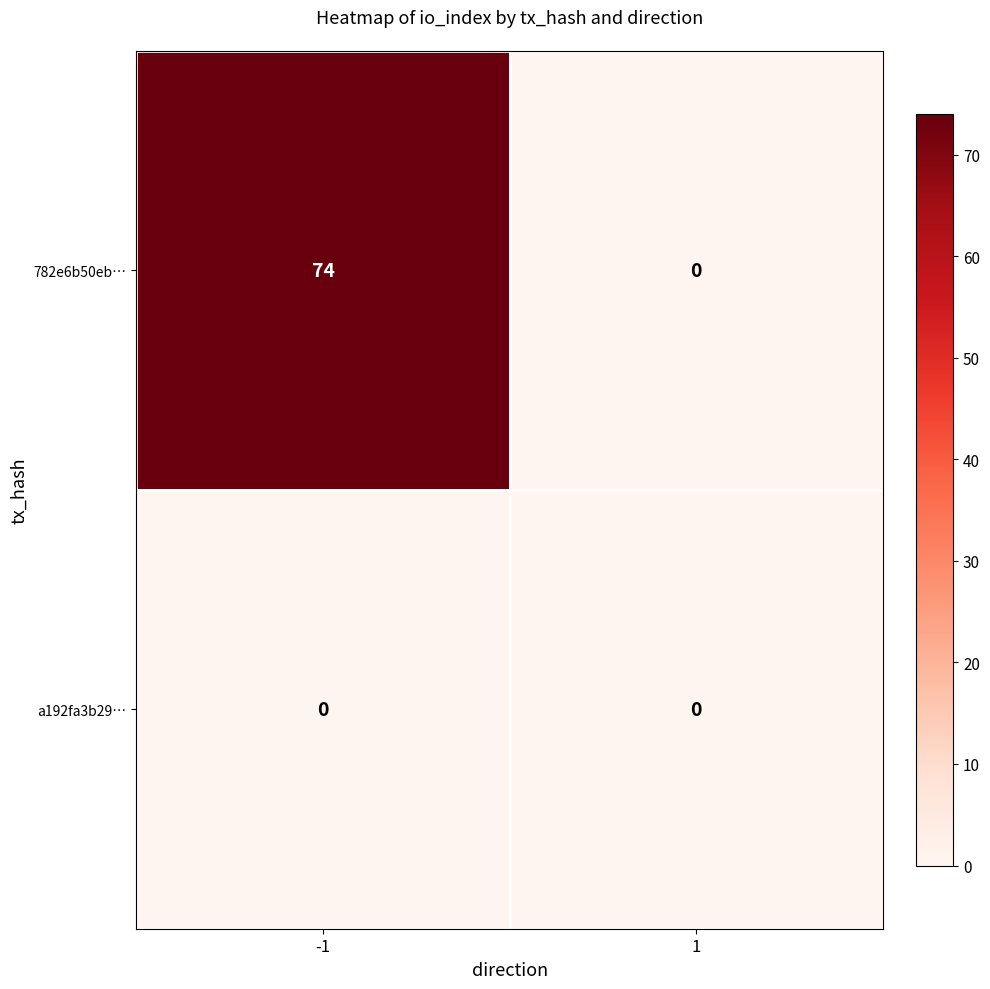

List the series in order of their overall mean, highest first.

782e6b50eb…, a192fa3b29…